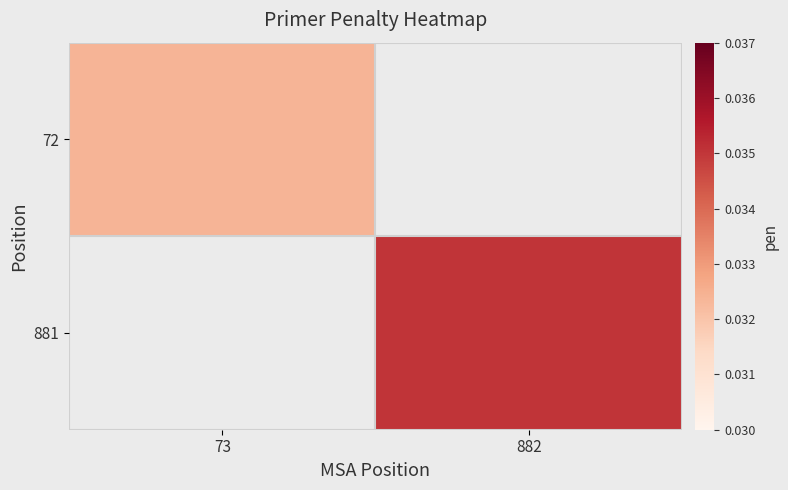

Where is 72 nearest to the value 0?

73